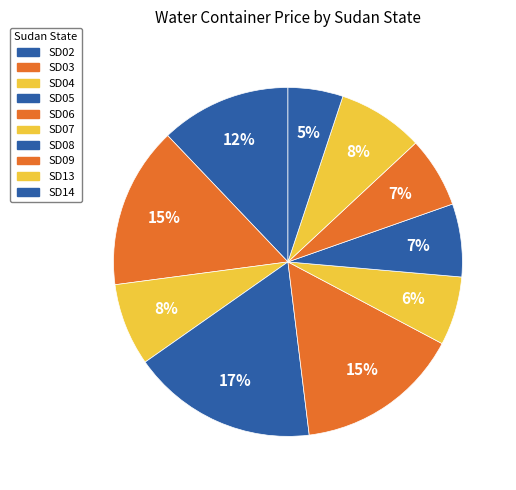

Is there a majority slice in this chart?

No